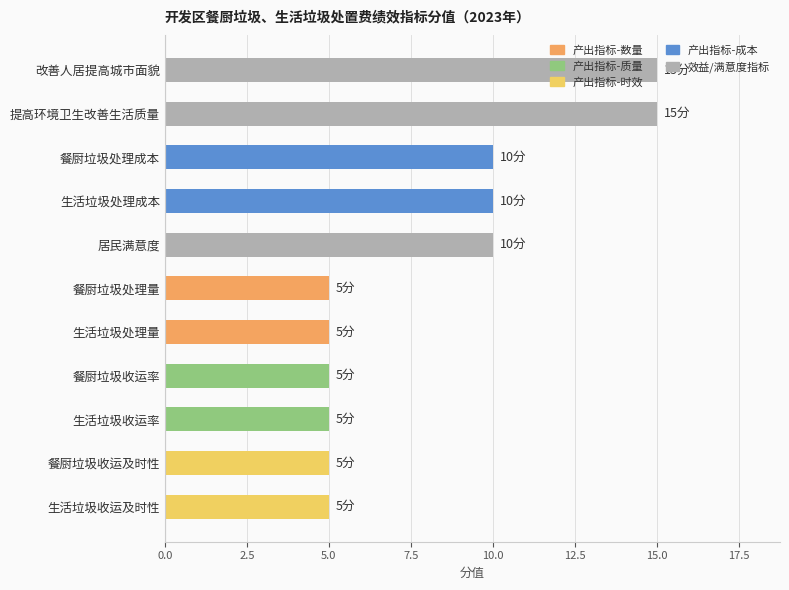

What is the change in value from 生活垃圾处理成本 to 生活垃圾收运及时性?

-5